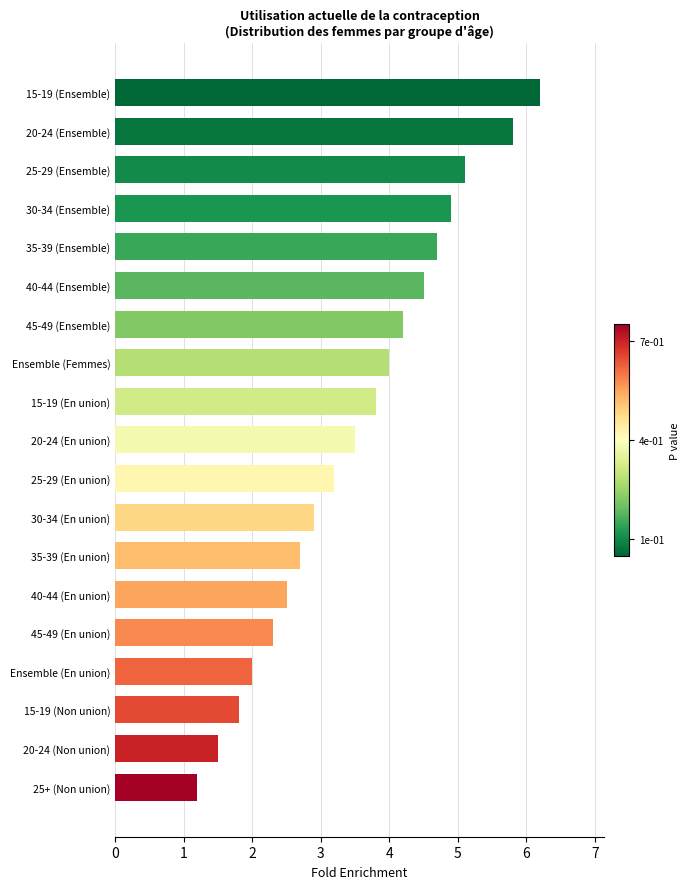

The chart shows a value of 2.0 at Ensemble (En union). True or false?

True